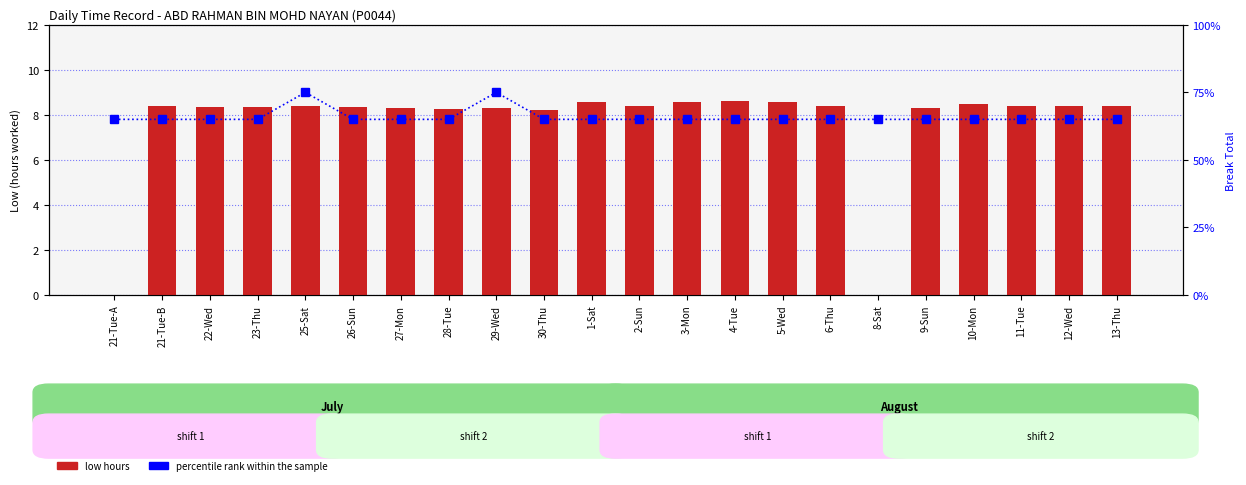

Which category has the lowest value in the low hours series?

21-Tue-A